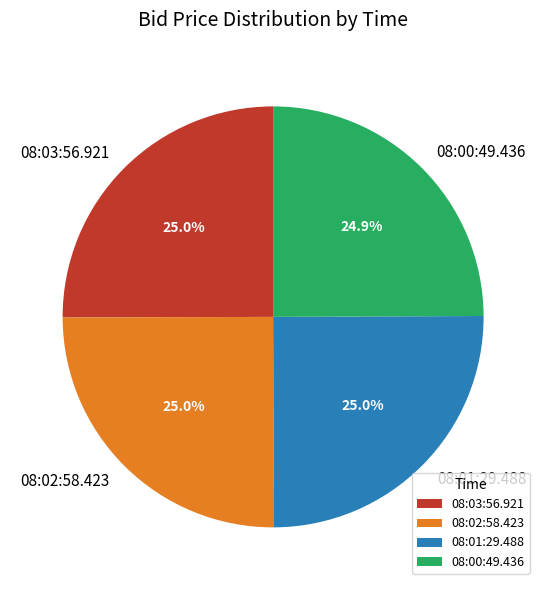

What is the ratio of the value at 08:00:49.436 to the value at 08:02:58.423?

1.0